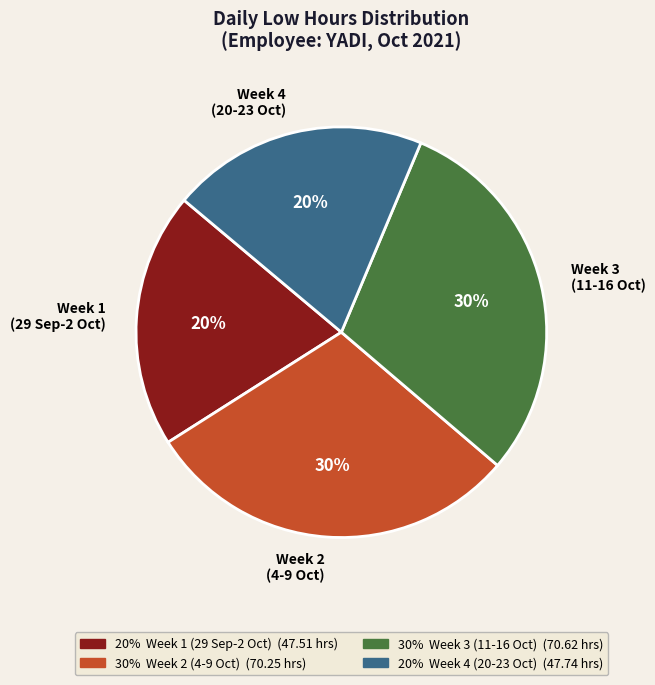

What is the ratio of the value at Week 1 (29 Sep-2 Oct) to the value at Week 3 (11-16 Oct)?

0.7